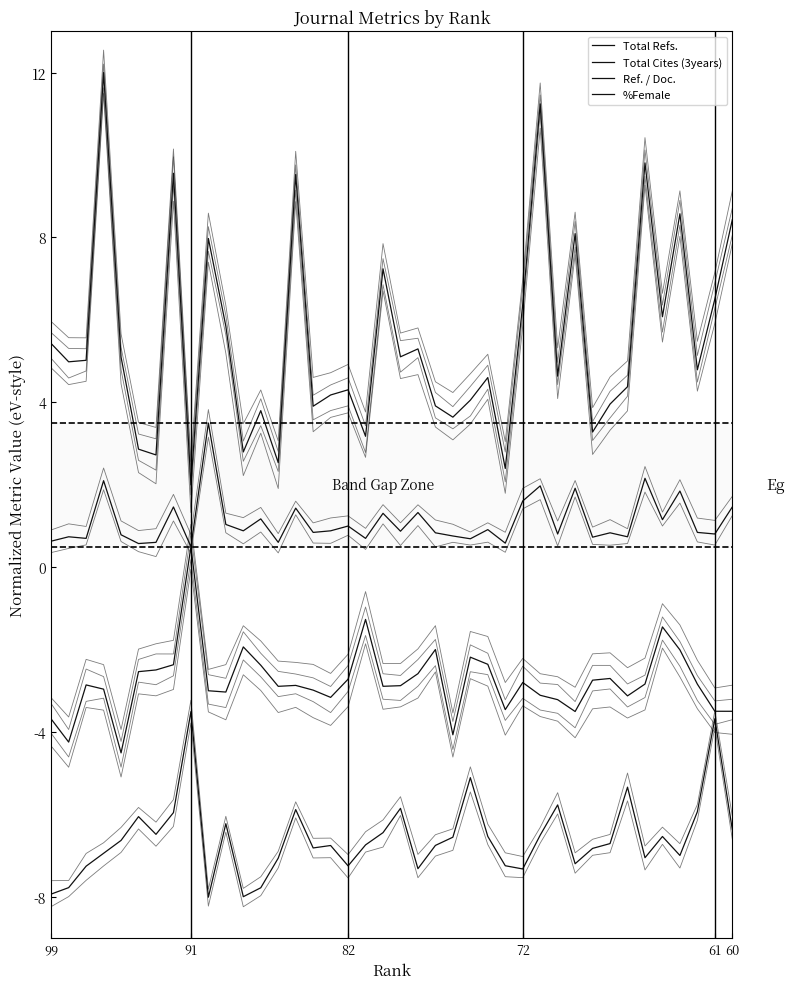

What is the greatest value displayed?

12.0